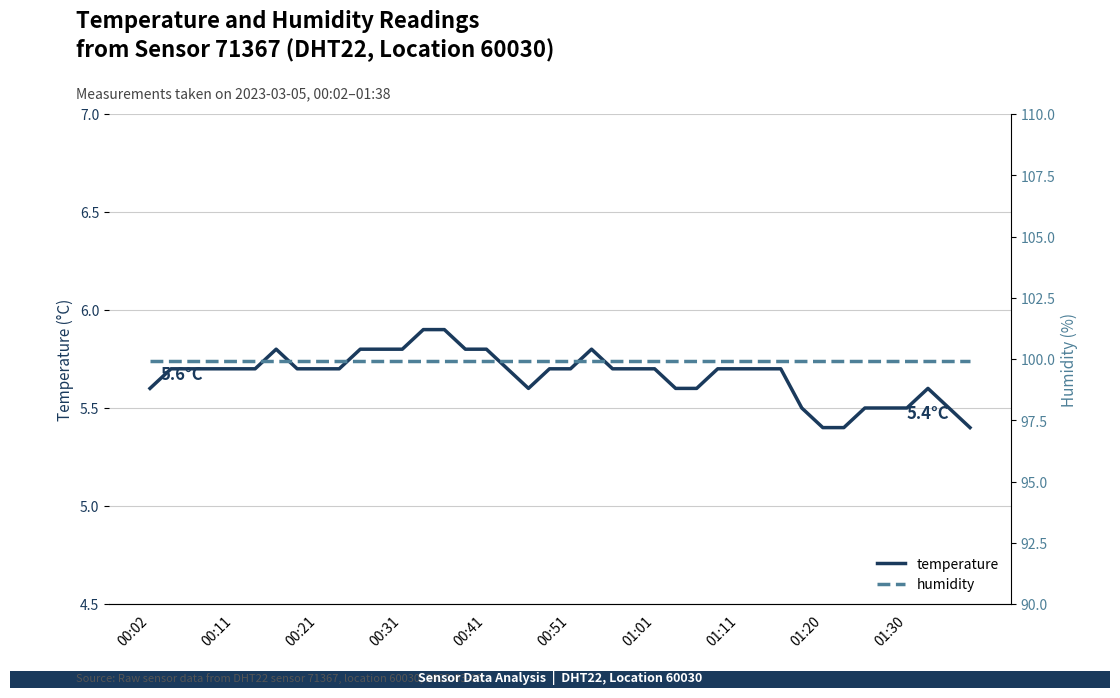

Is this an area chart (filled region under the line)?

No